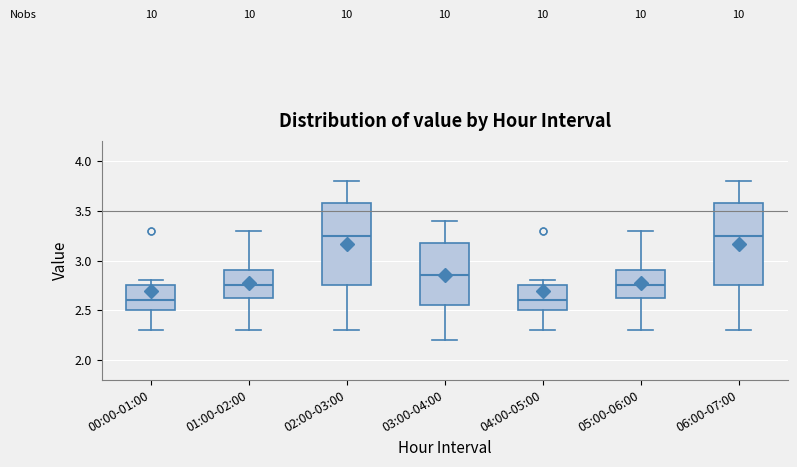

Where does the upper whisker of the box for 05:00-06:00 end on the y-axis? The values are not printed on the chart, so give them approximately, as read against the axis.

3.30